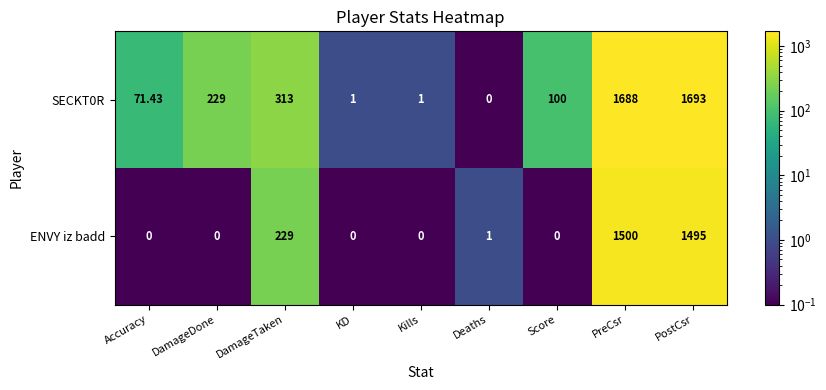

Is the value of ENVY iz badd at DamageTaken greater than the value of SECKT0R at Kills?

Yes